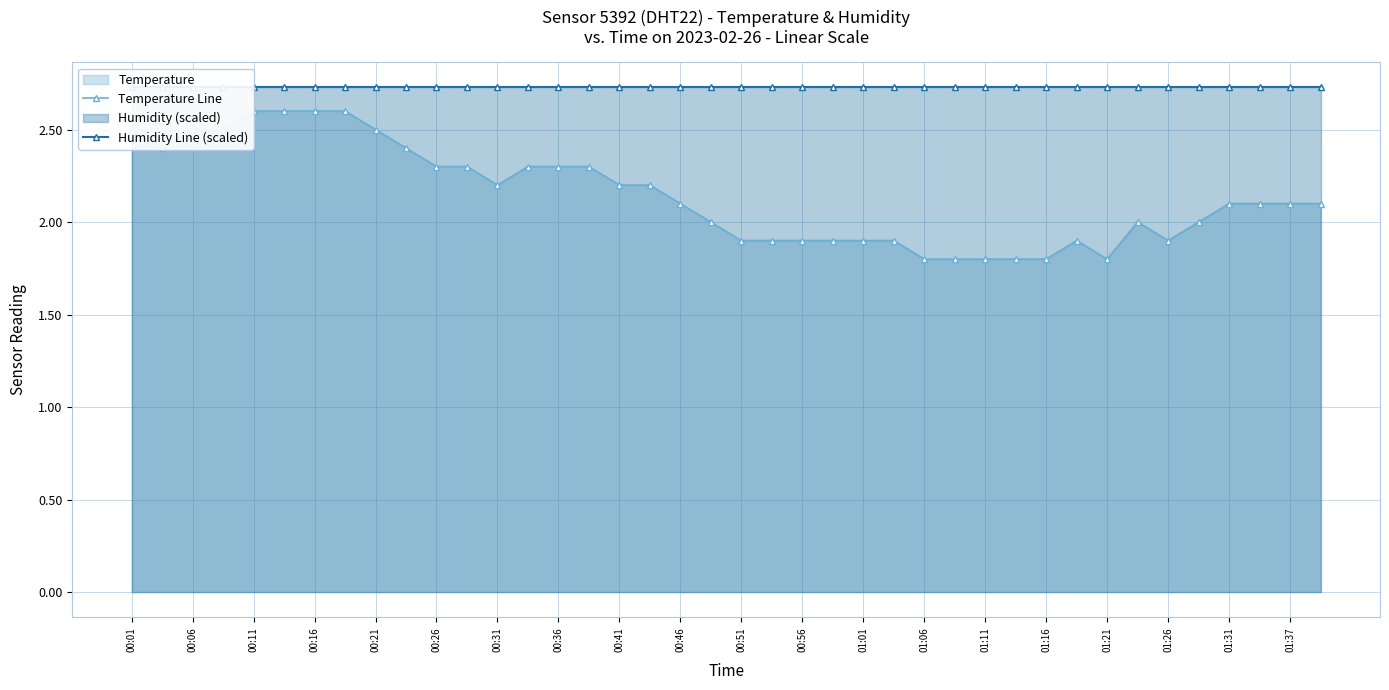

Where is the first local maximum for Temperature Line?

31